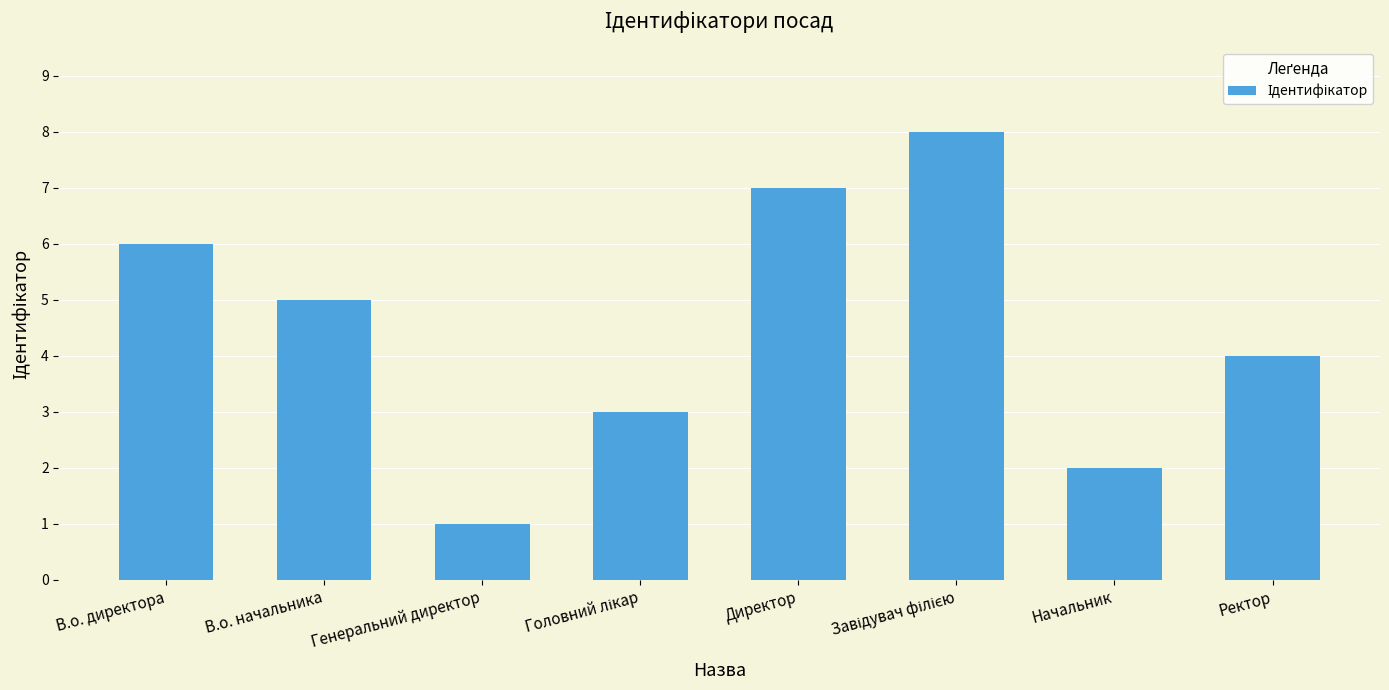

What is the ratio of the value at Ректор to the value at Начальник?

2.0